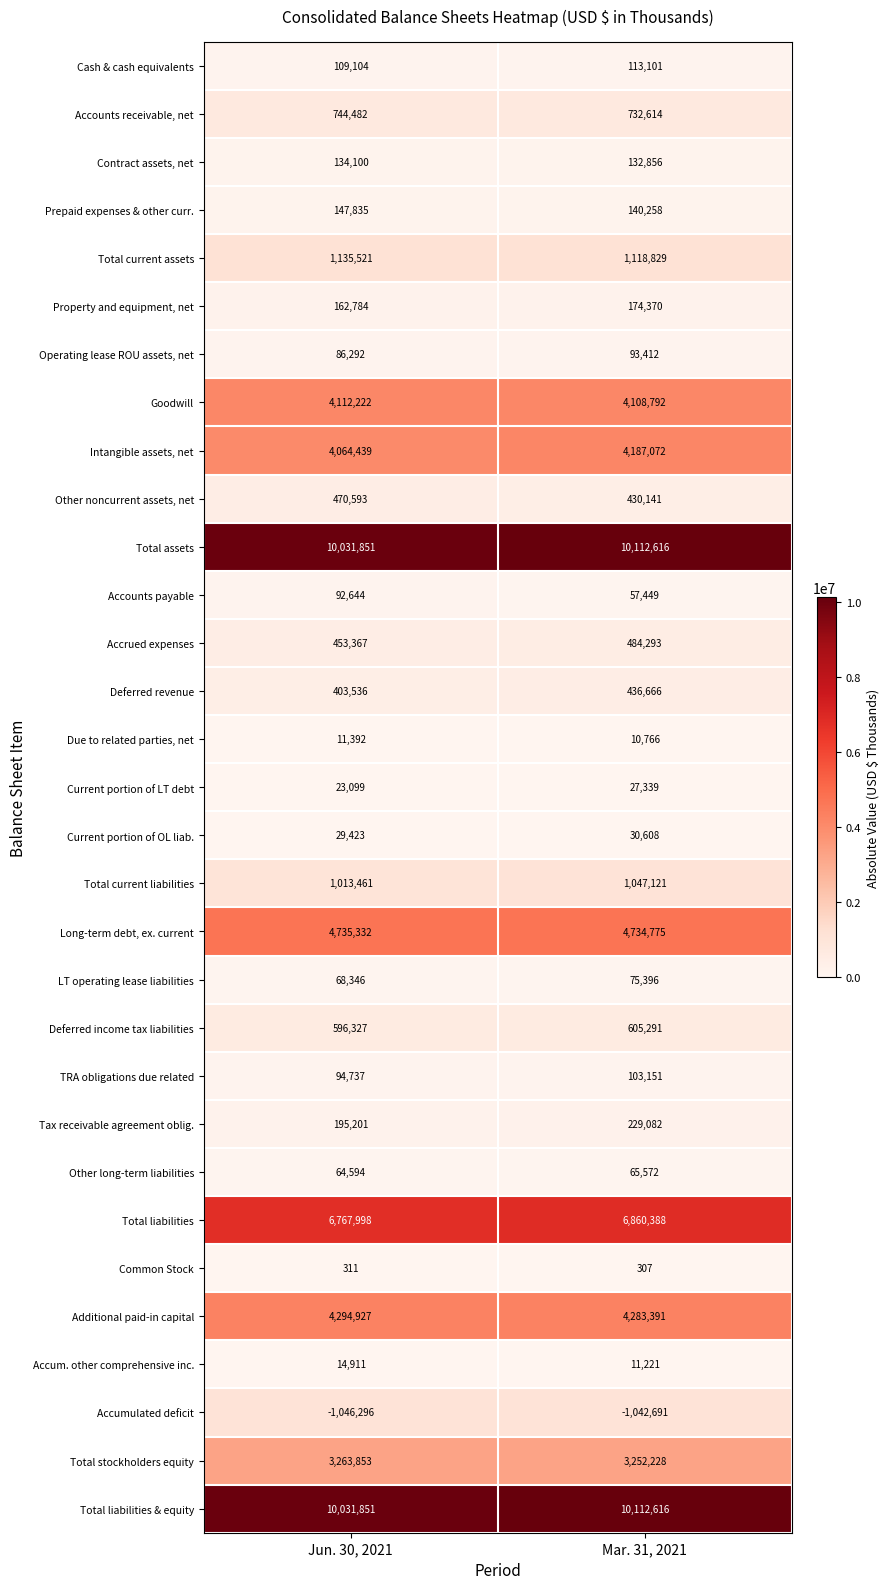

What is the lowest value of the Intangible assets, net series?

4064439